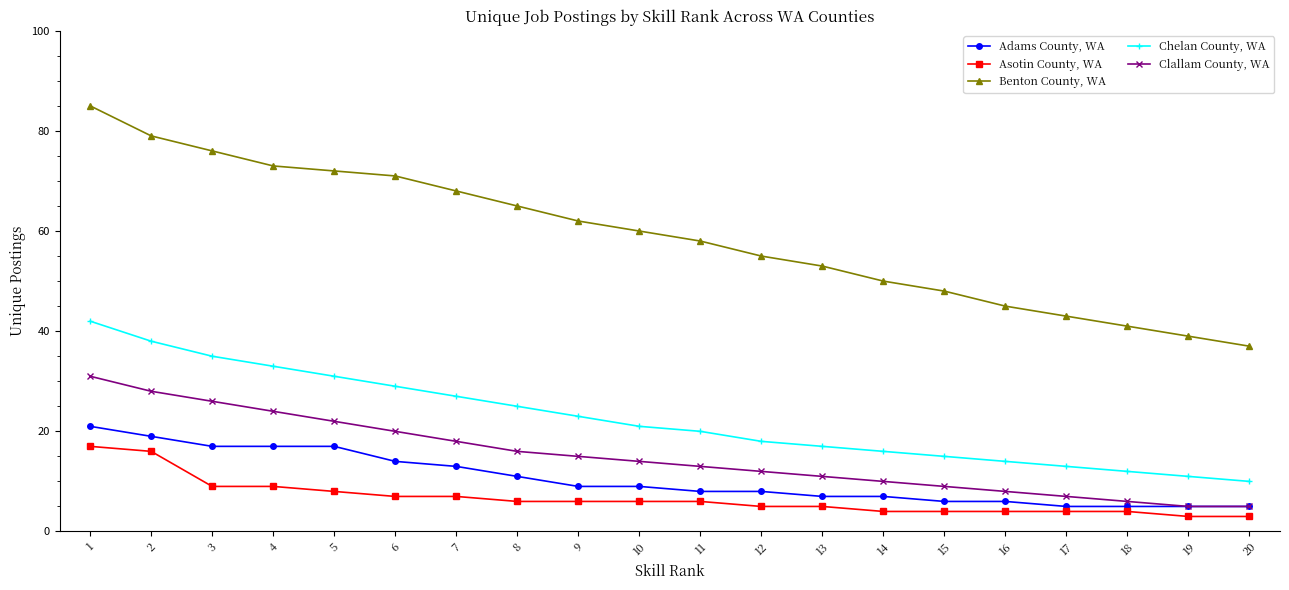

What is the lowest value of the Benton County, WA series?

37